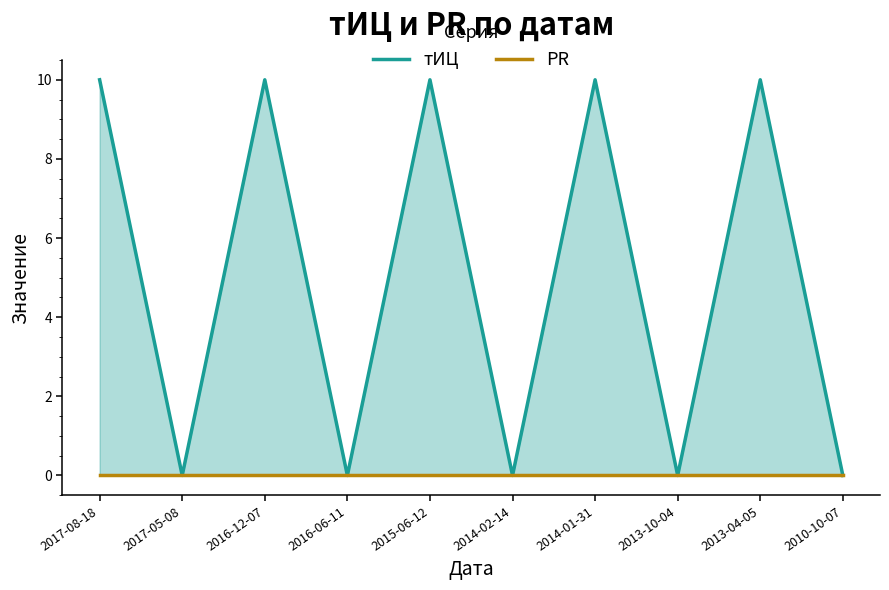

At which label is тИЦ closest to 5?

2017-08-18